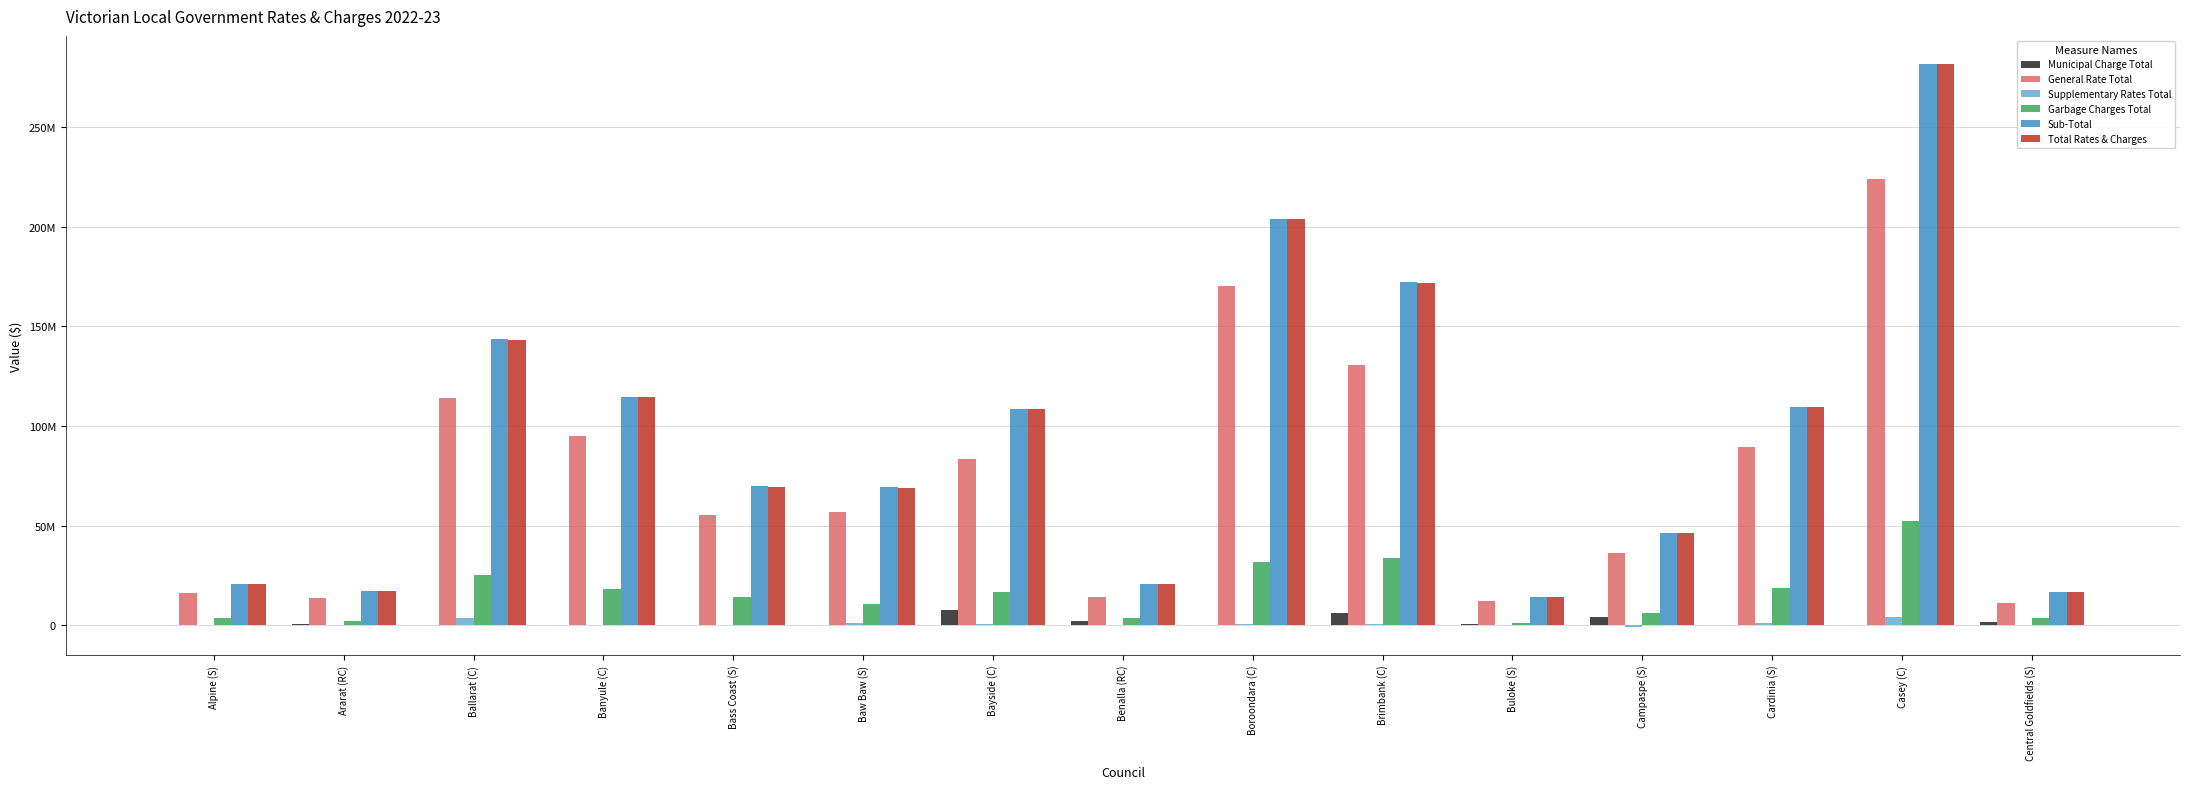

What are all the series names shown in the legend?

Municipal Charge Total, General Rate Total, Supplementary Rates Total, Garbage Charges Total, Sub-Total, Total Rates & Charges